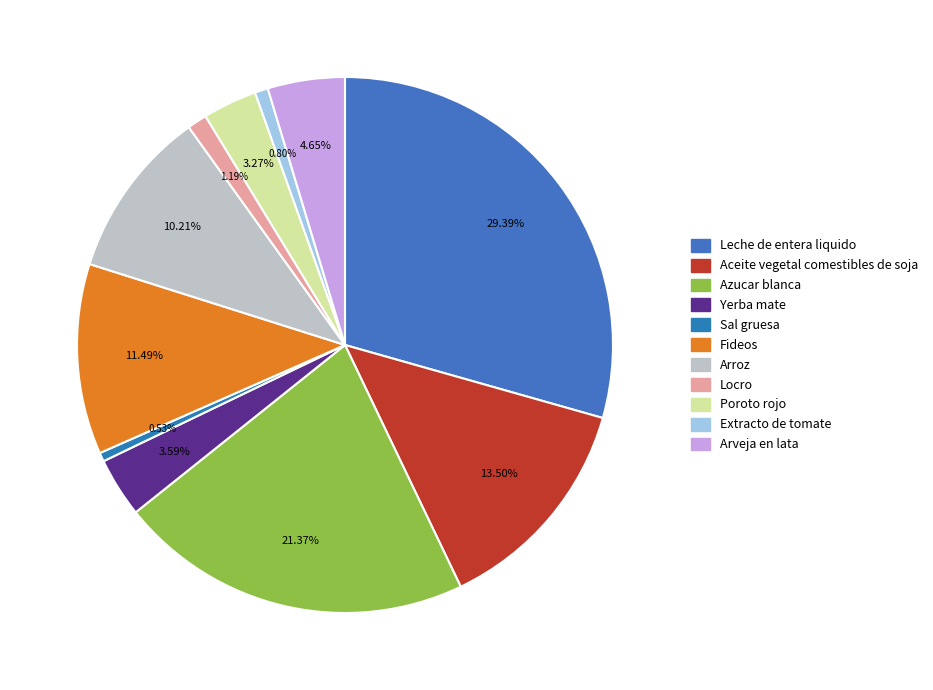

How many segments does this pie chart have?

11